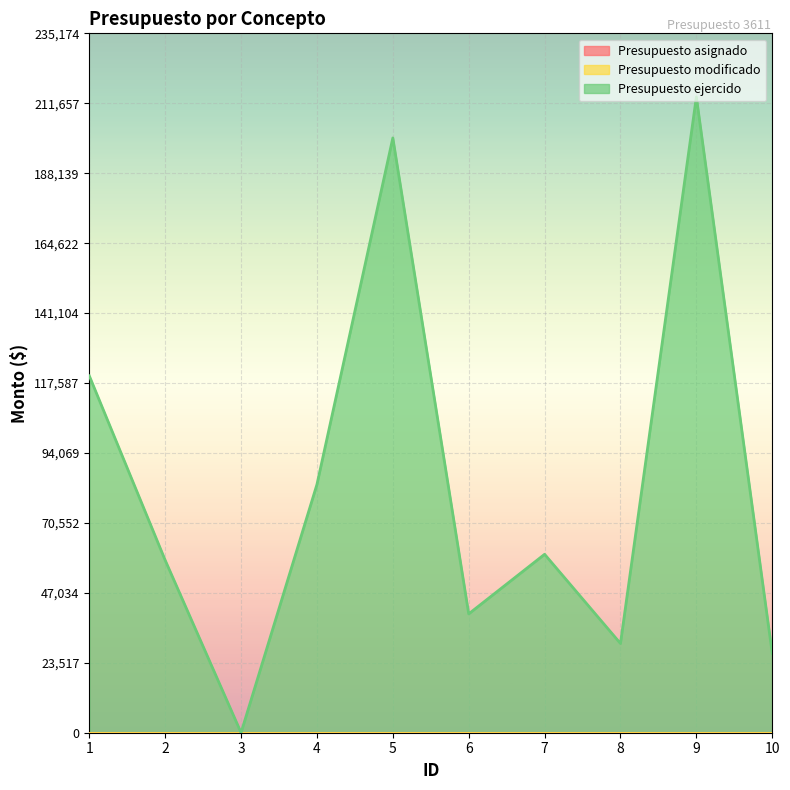

What is the difference between the maximum and minimum values in the Presupuesto ejercido series?

213795.2